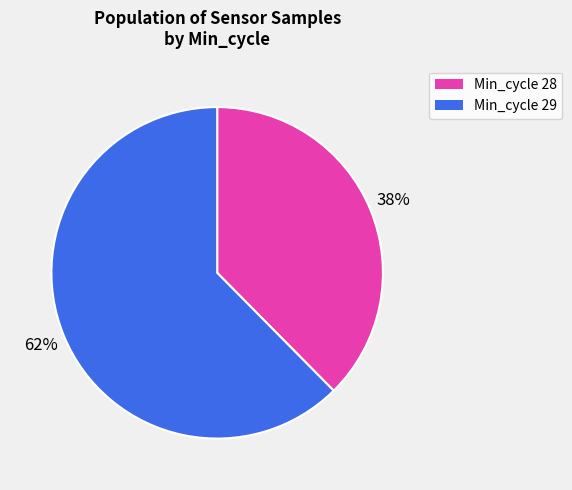

Is there a majority slice in this chart?

Yes